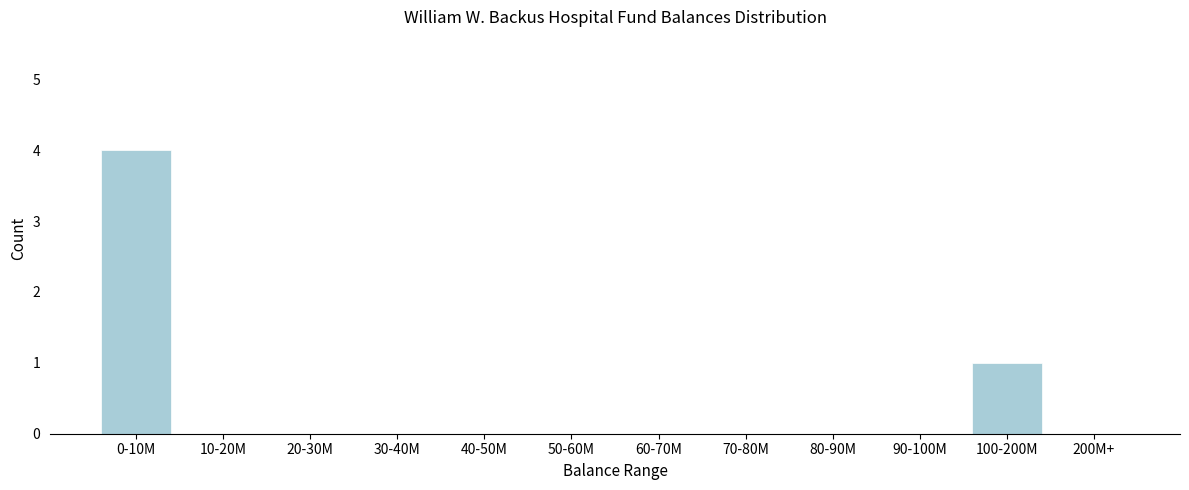

Reading left to right, what are all the values shown in this chart?

0-10M=4	10-20M=0	20-30M=0	30-40M=0	40-50M=0	50-60M=0	60-70M=0	70-80M=0	80-90M=0	90-100M=0	100-200M=1	200M+=0